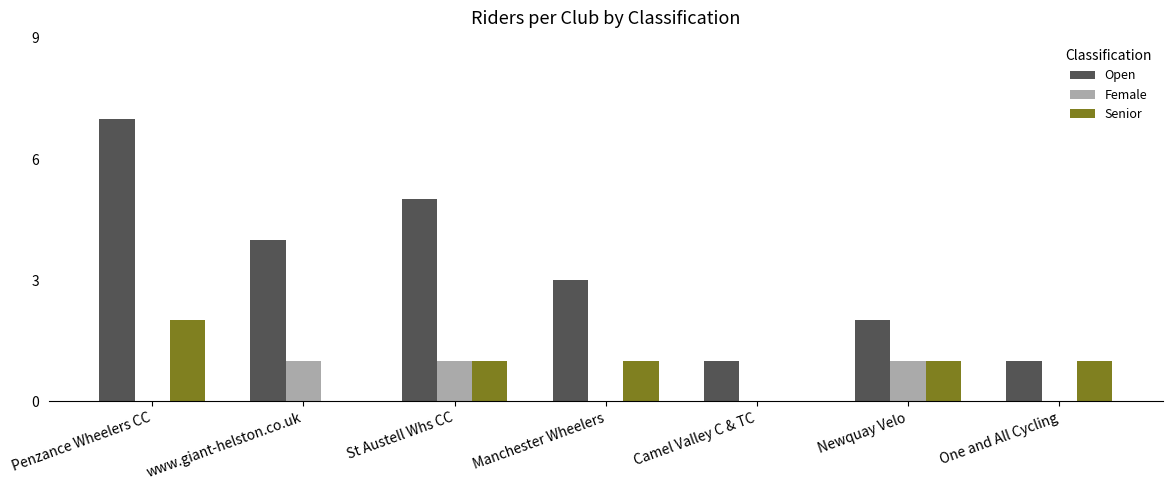

Reading left to right, list all the values displayed in this chart.

Open: Penzance Wheelers CC=7	www.giant-helston.co.uk=4	St Austell Whs CC=5	Manchester Wheelers=3	Camel Valley C & TC=1	Newquay Velo=2	One and All Cycling=1
Female: Penzance Wheelers CC=0	www.giant-helston.co.uk=1	St Austell Whs CC=1	Manchester Wheelers=0	Camel Valley C & TC=0	Newquay Velo=1	One and All Cycling=0
Senior: Penzance Wheelers CC=2	www.giant-helston.co.uk=0	St Austell Whs CC=1	Manchester Wheelers=1	Camel Valley C & TC=0	Newquay Velo=1	One and All Cycling=1